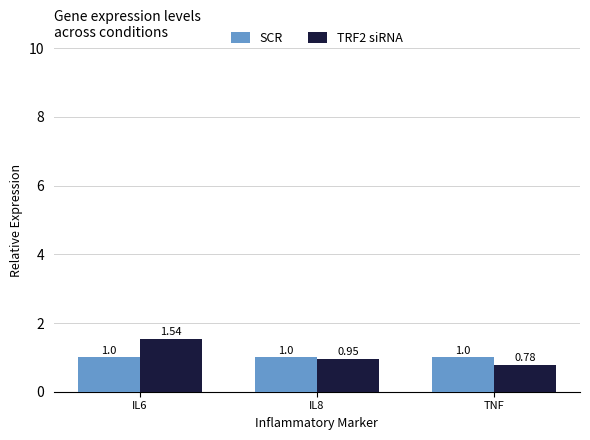

Which series has the largest total across all categories?

TRF2 siRNA